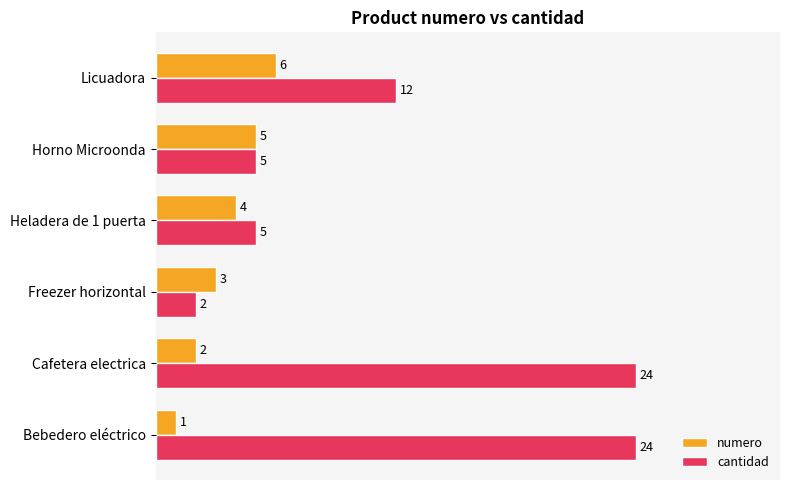

How many cantidad values are between 5 and 24?

5